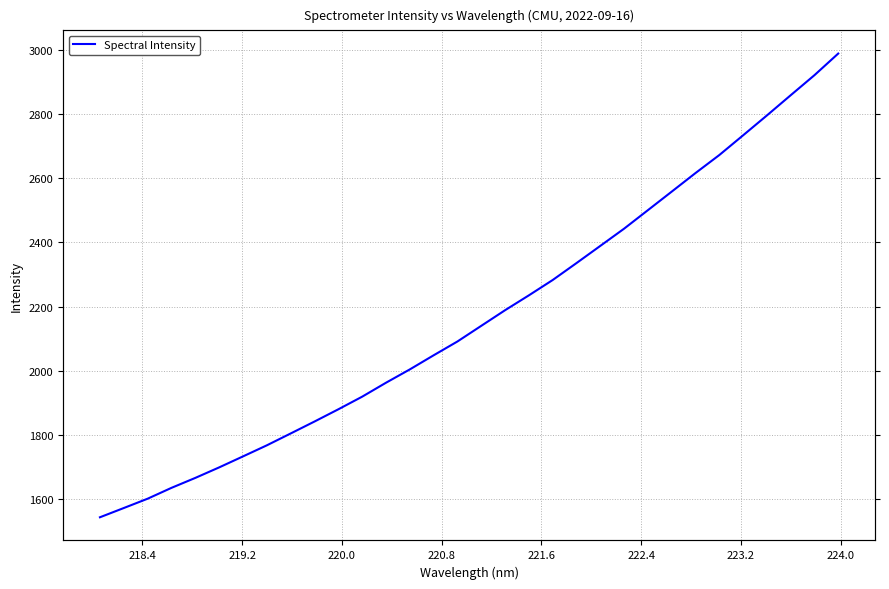

What is the difference between the maximum and second lowest values?

1417.0